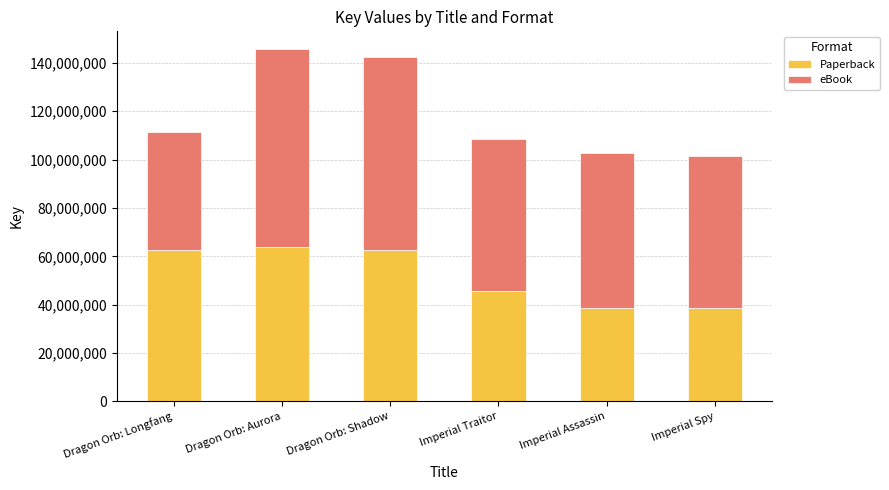

What is the total value across all series at Dragon Orb: Longfang?

111536920